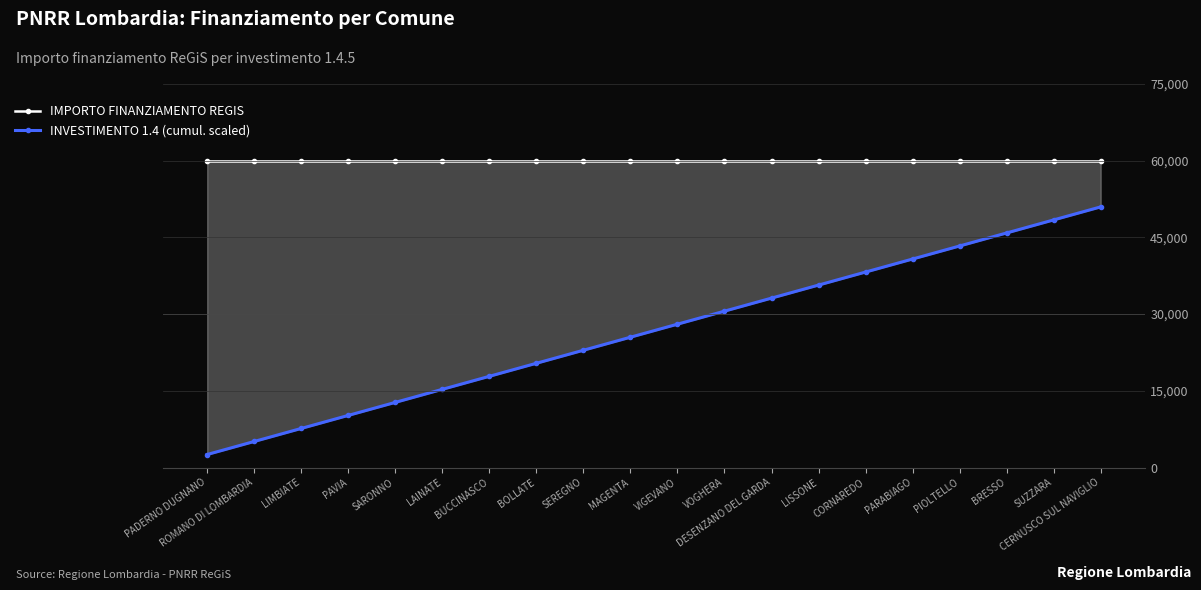

What are all the series names shown in the legend?

IMPORTO FINANZIAMENTO REGIS, INVESTIMENTO 1.4 (cumul. scaled)